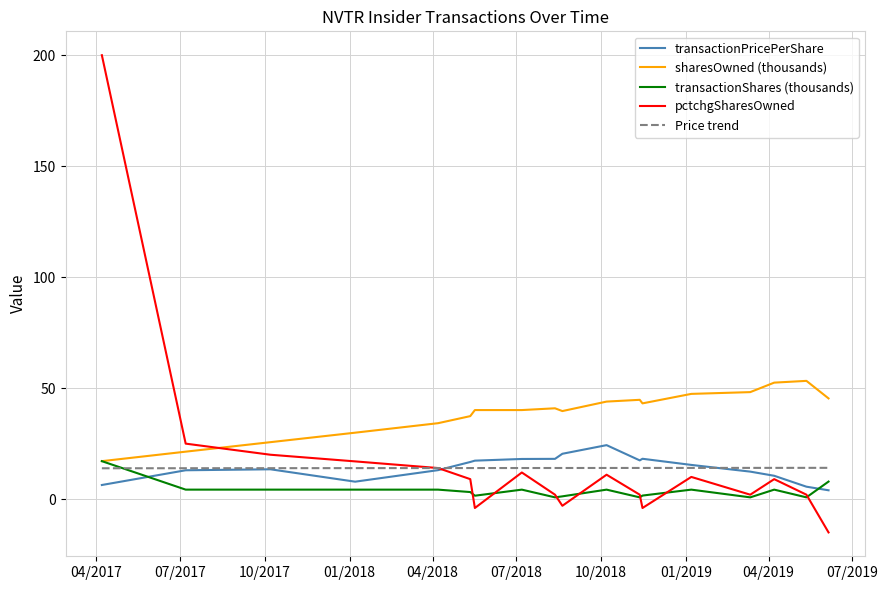

What is the label of the 8th point from the left?

2018-07-07